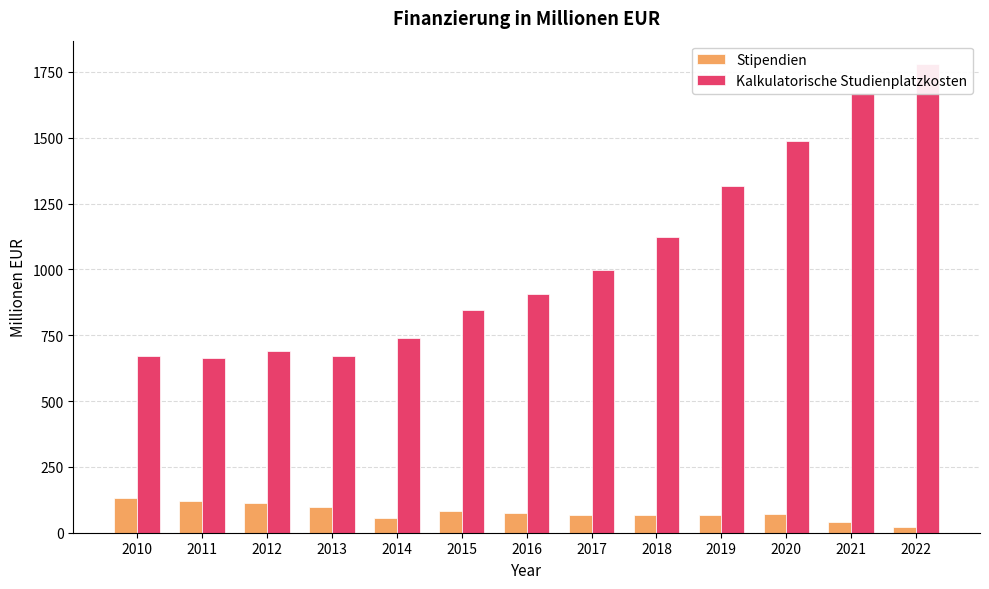

What is the difference between the maximum and minimum values in the Kalkulatorische Studienplatzkosten series?

1114.3